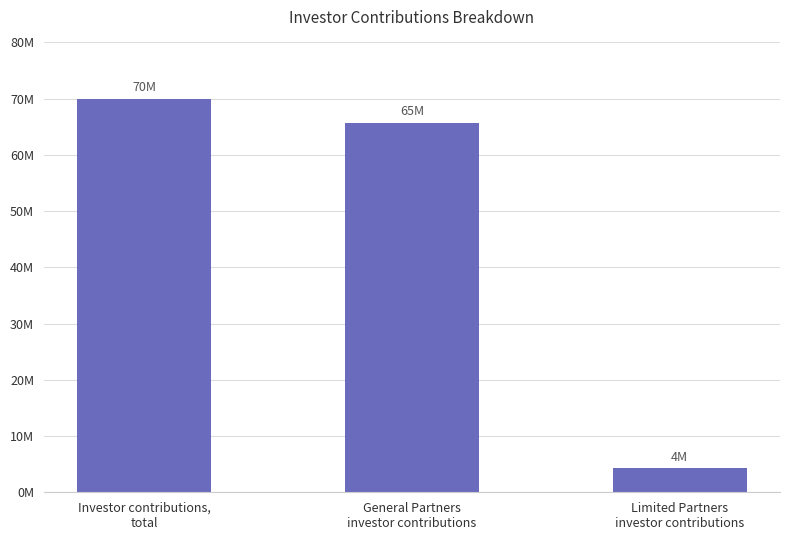

What is the label of the 1st bar from the left?

Investor contributions,
total